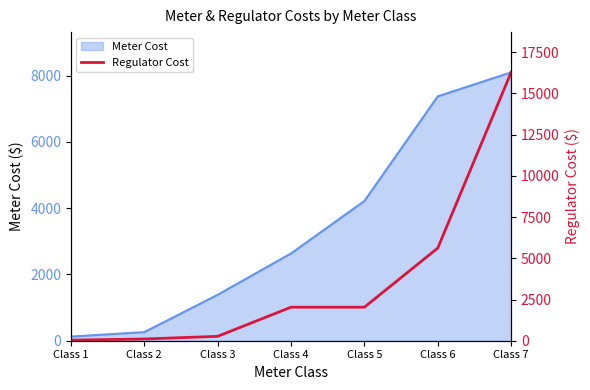

List the labels in order of value, smallest first.

Class 1, Class 2, Class 3, Class 4, Class 5, Class 6, Class 7